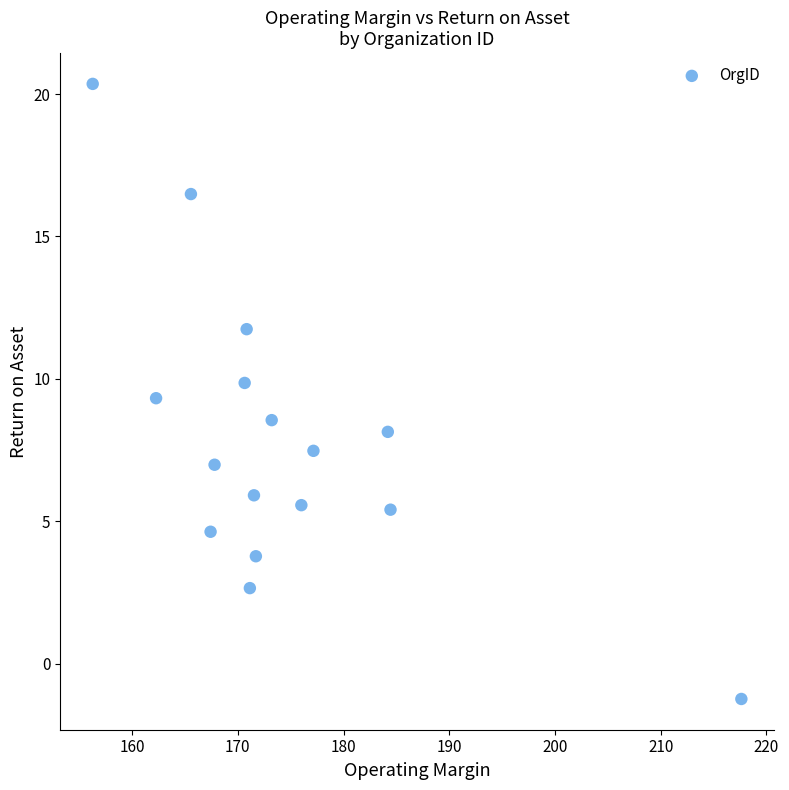

What is the range of Y values (max minus min)?

21.6